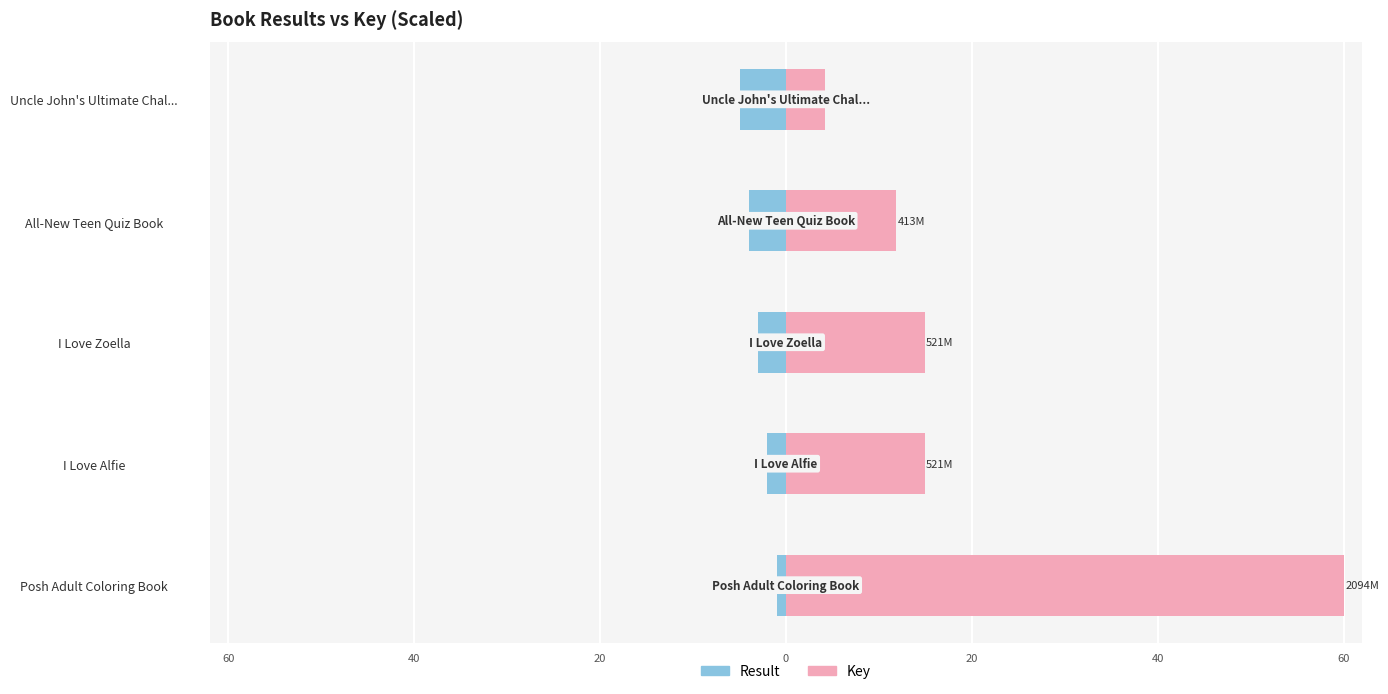

At how many categories does at least one series exceed 46?

1